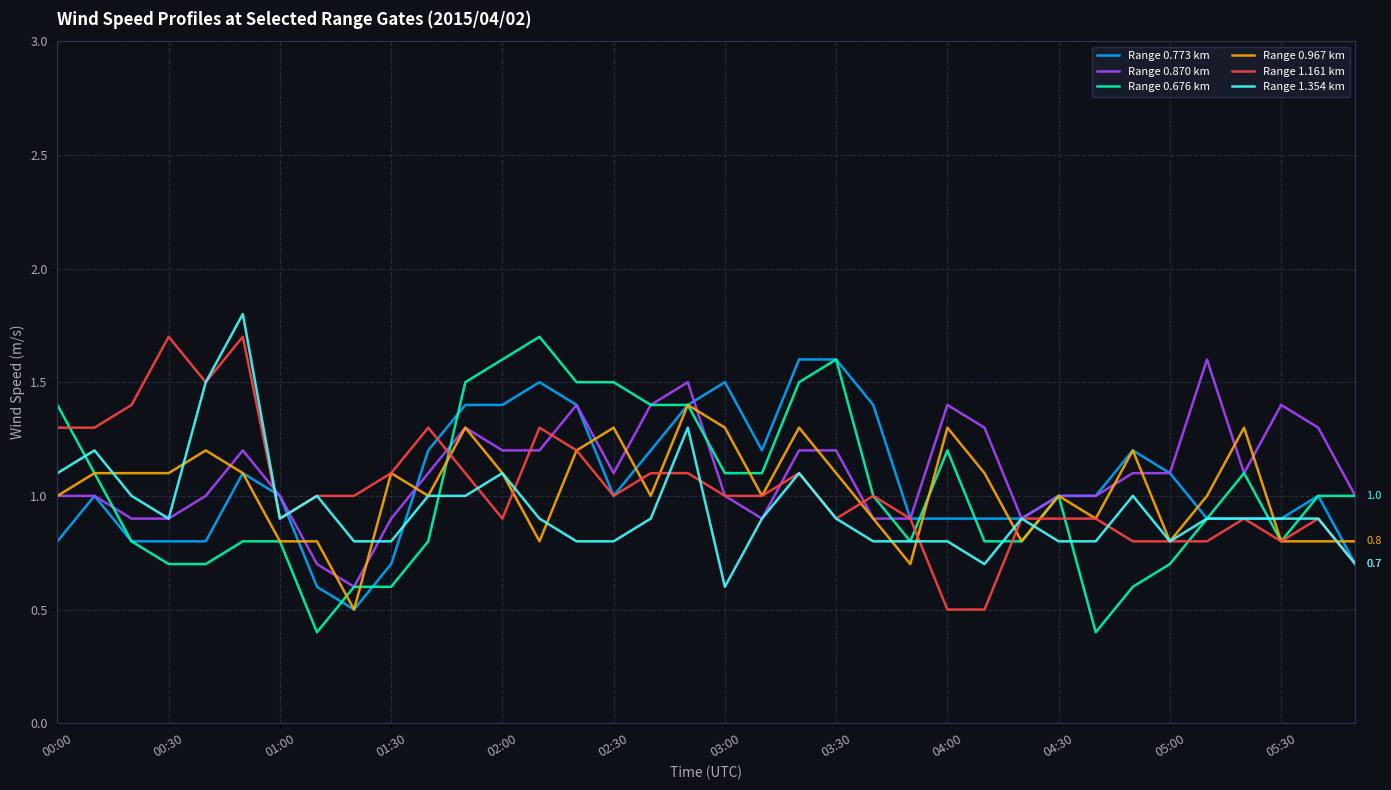

What is the difference between the maximum and second lowest values in the Range 0.870 km series?

0.9